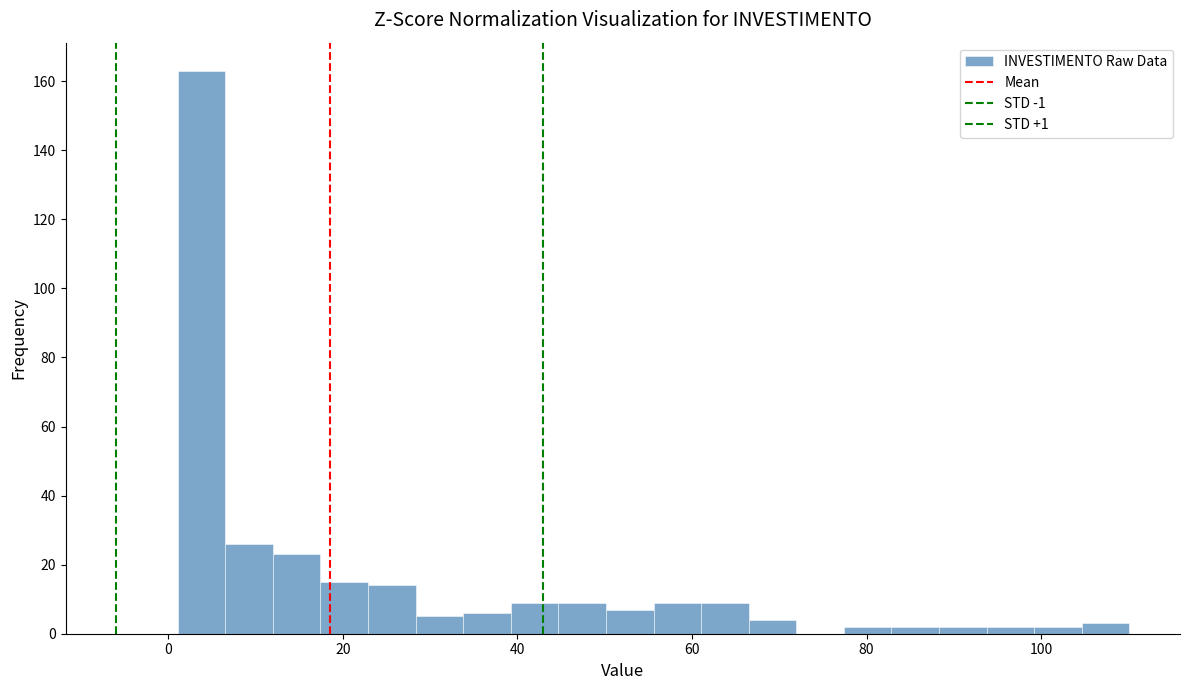

Around what value on the x-axis is the tallest bar? Give the approximate position of its centre, as read against the axis.

4